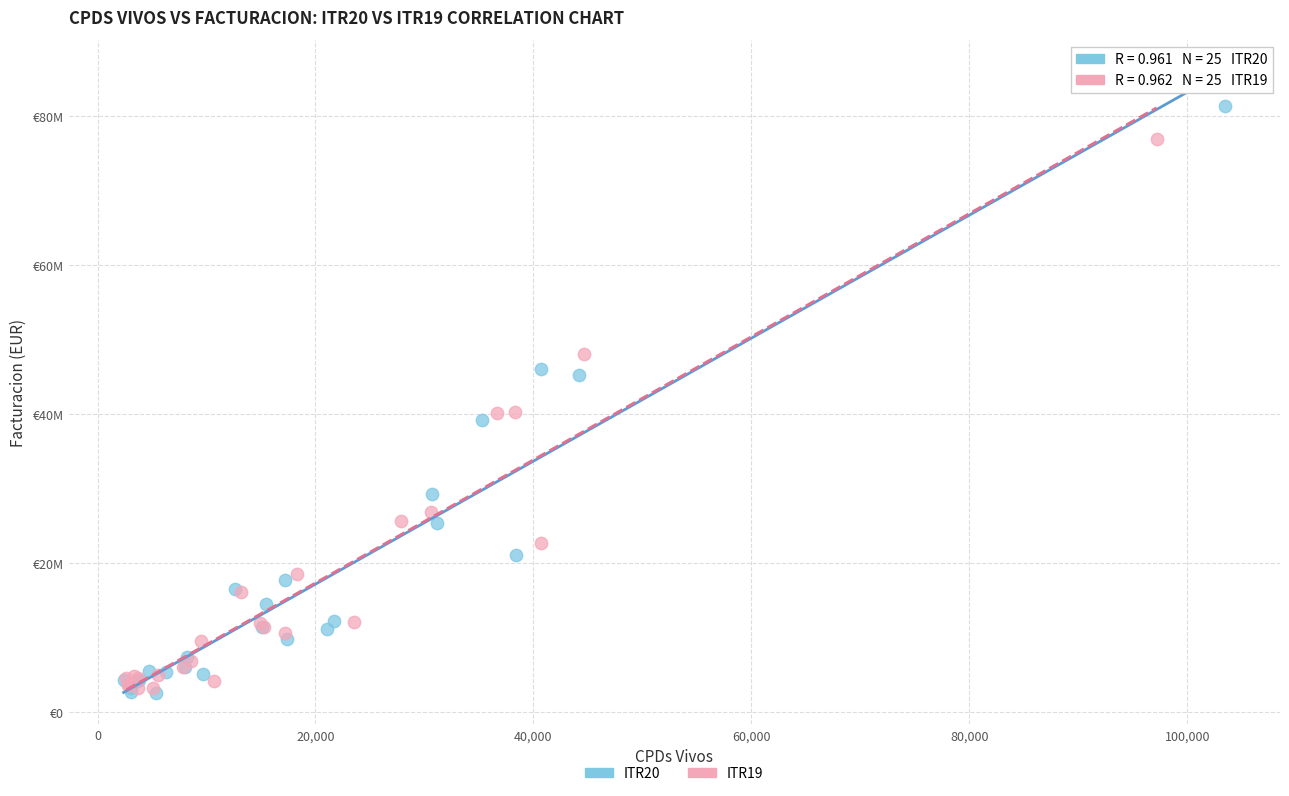

Which series has the widest spread of Y values?

ITR20